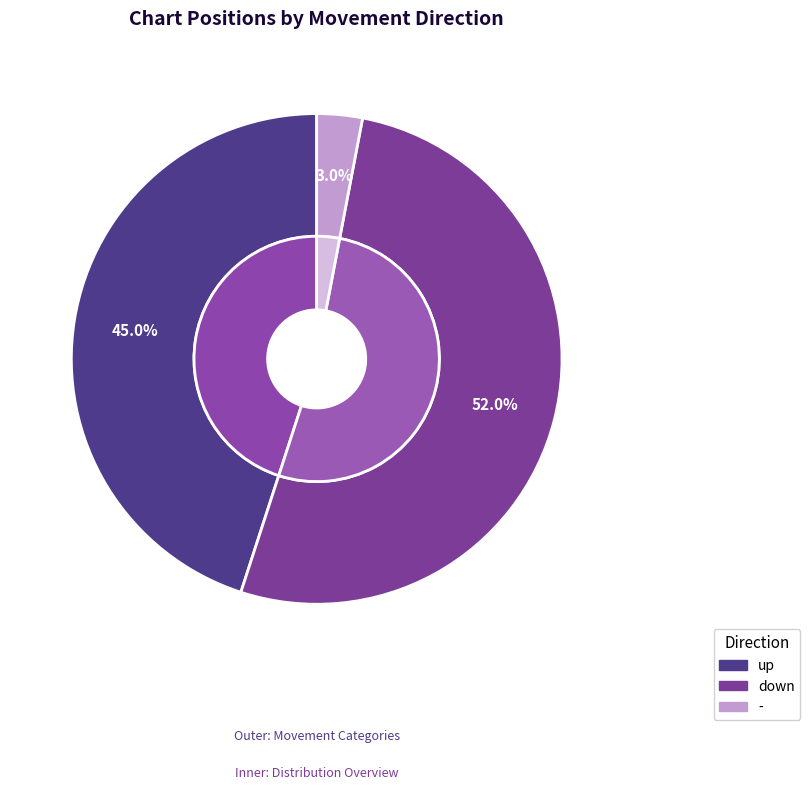

How much of the chart is everything except up?

55.0%